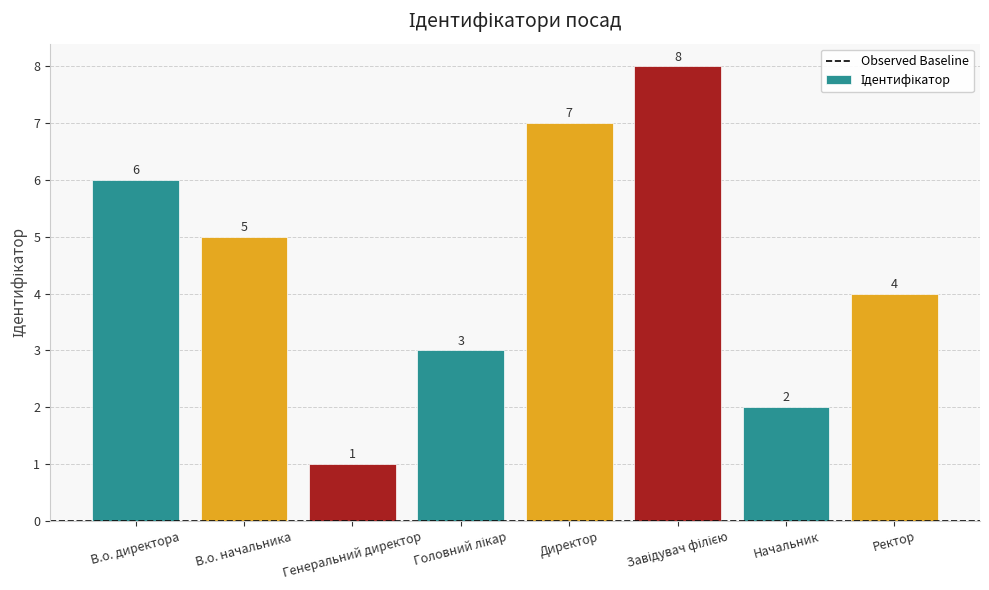

What is the sum of all values?

36